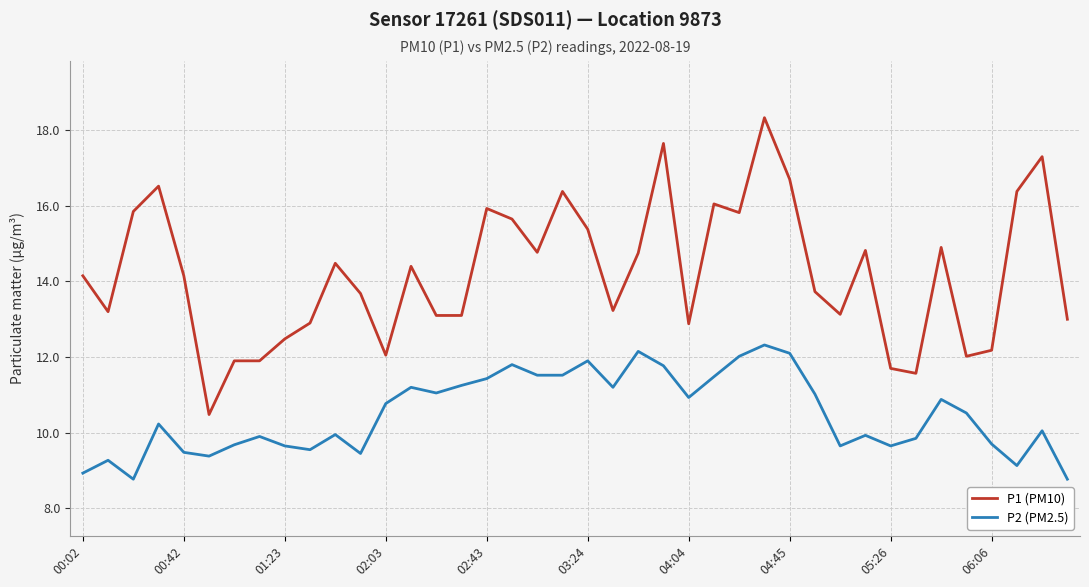

Which series has the widest spread of values?

P1 (PM10)